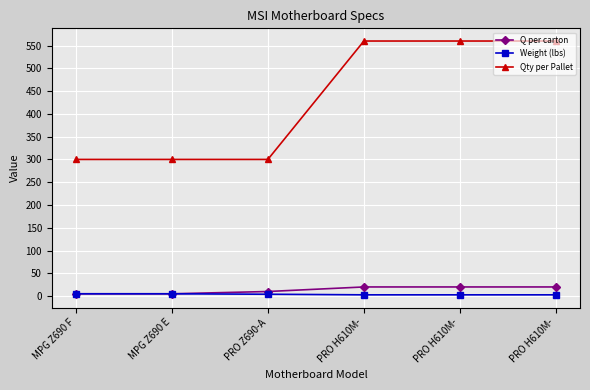

How many lines are shown in the chart?

3